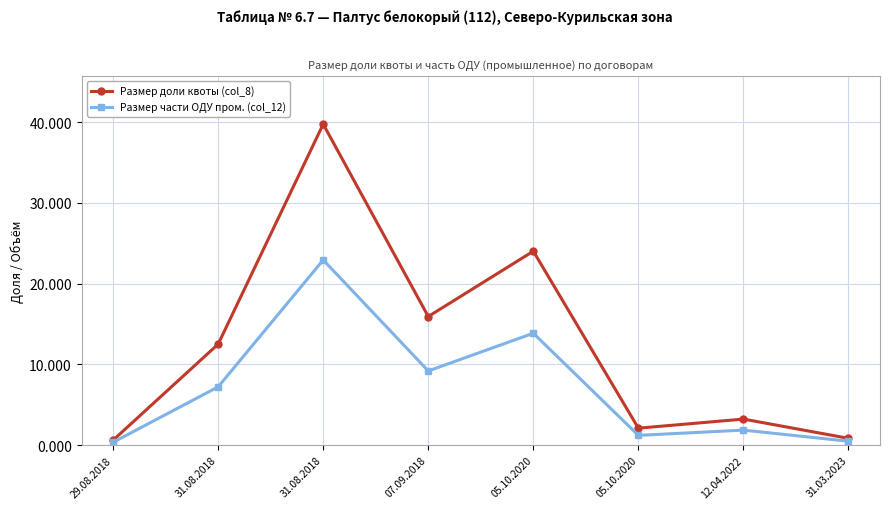

List the labels in order of Размер доли квоты (col_8) value, smallest first.

29.08.2018, 31.03.2023, 05.10.2020, 12.04.2022, 31.08.2018, 07.09.2018, 05.10.2020, 31.08.2018